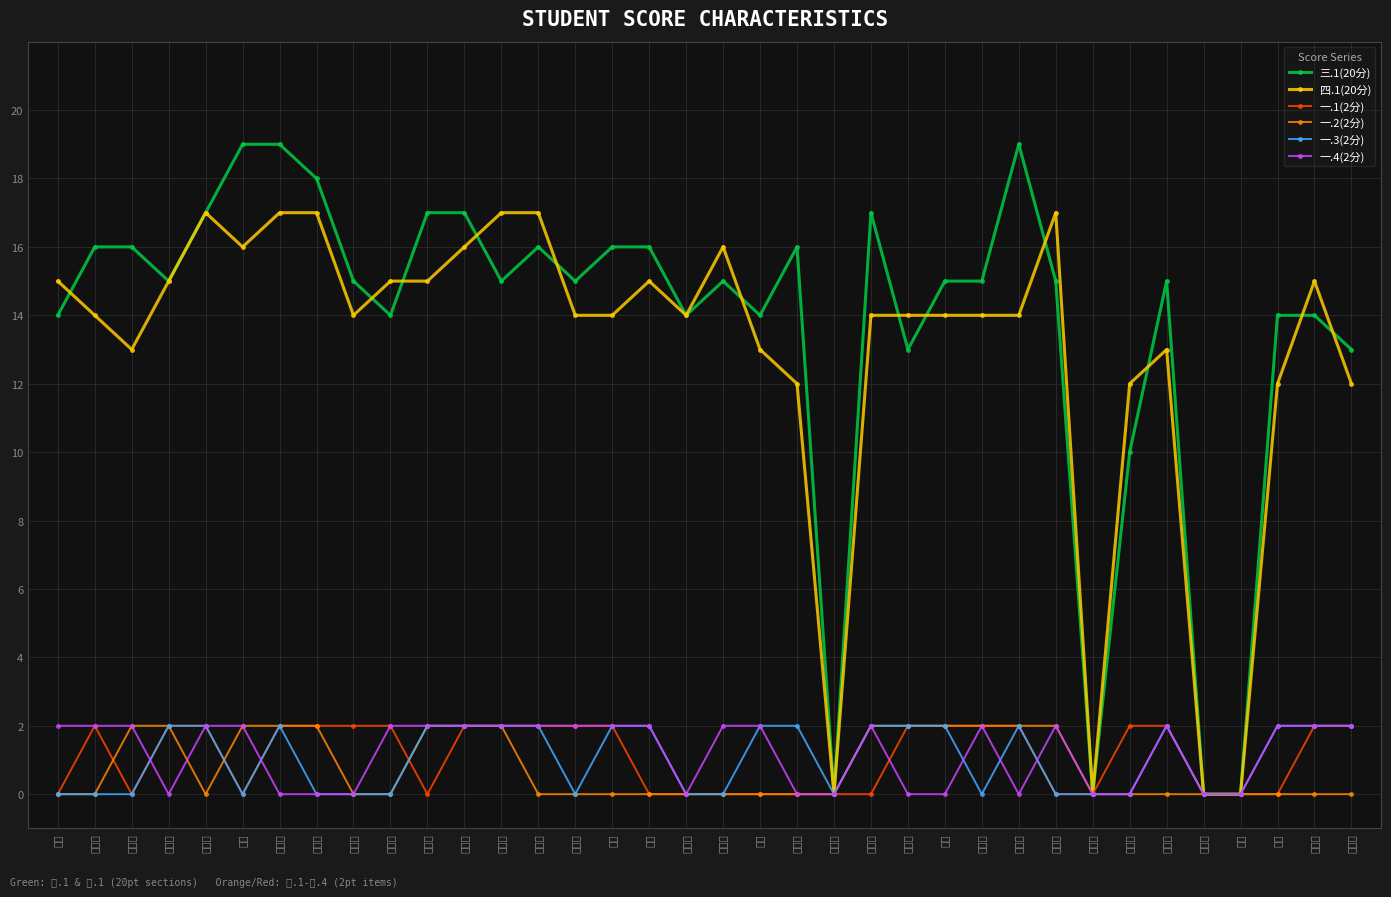

What is the total value across all series at 李佳玉?

39